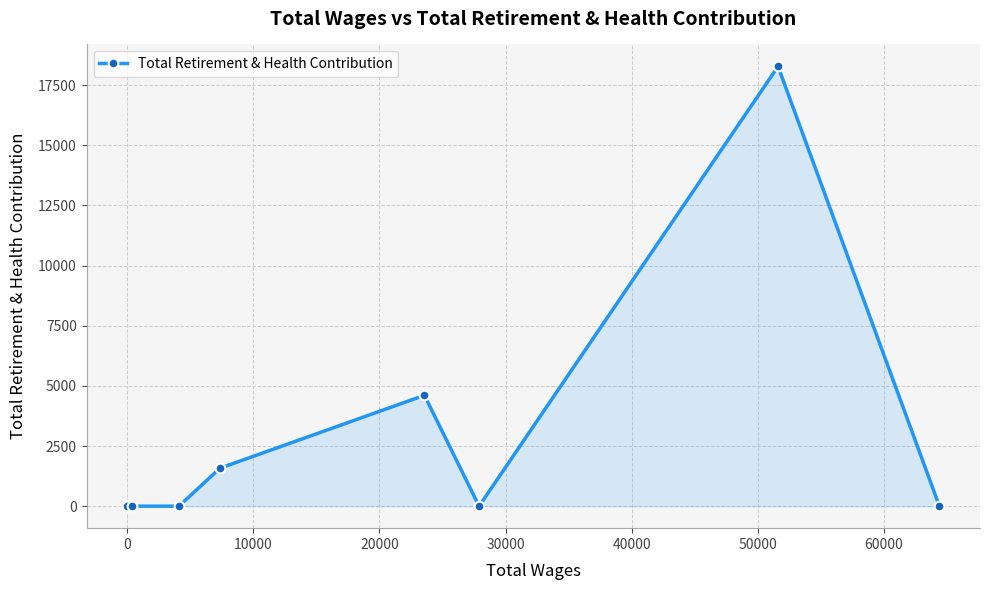

What is the sum of all values?

24464